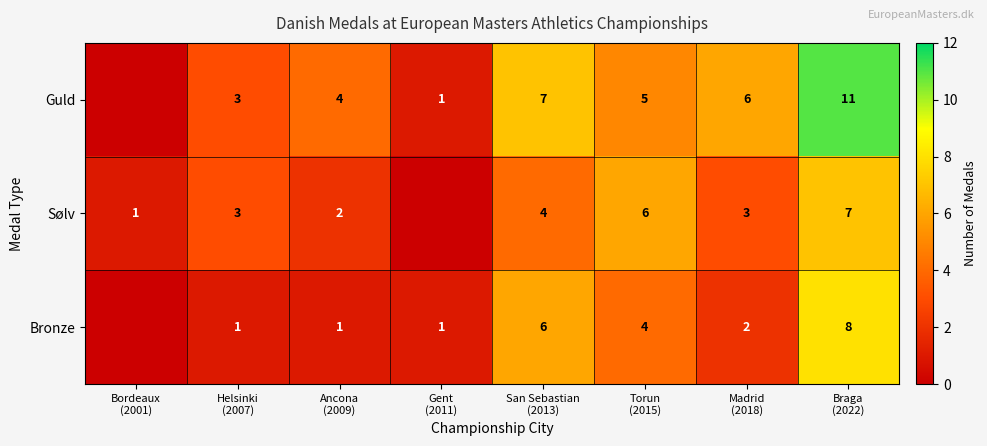

How many distinct data groups are displayed?

3